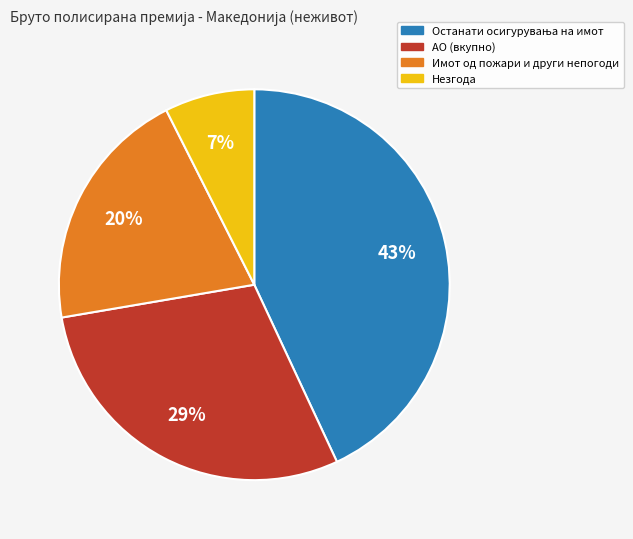

Combined, do АО (вкупно) and Незгода account for over 50%?

No